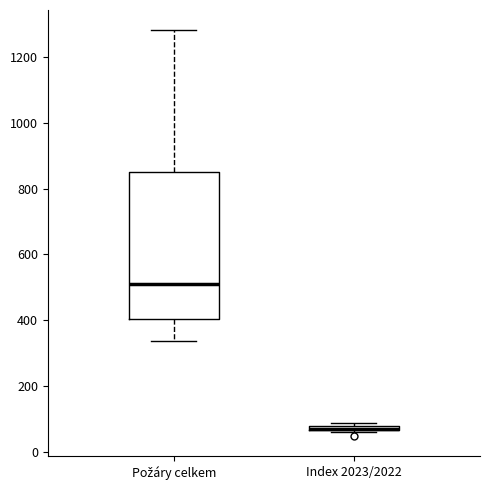

Which box is the tallest, from its lower edge to its upper edge?

Požáry celkem